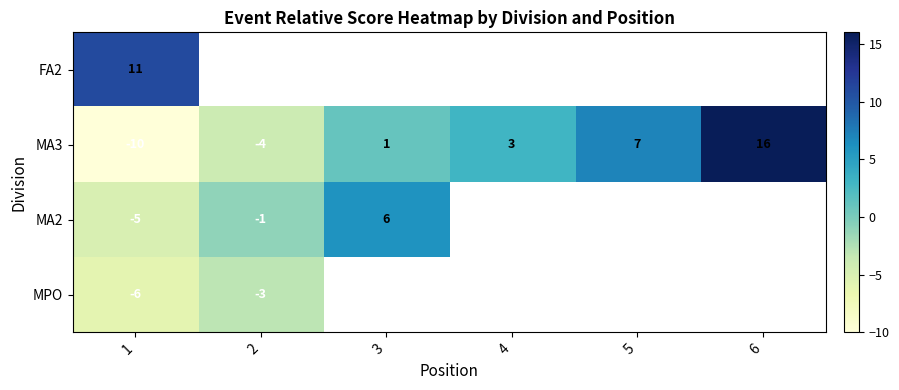

At which category does the chart reach its minimum across all series?

1